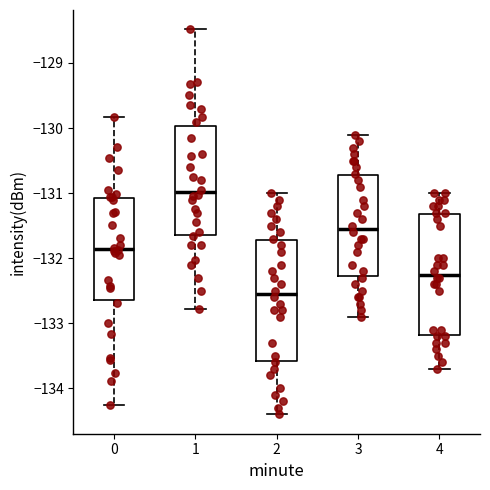

Where does the lower whisker of the box at x = 4 end on the y-axis? The values are not printed on the chart, so give them approximately, as read against the axis.

-133.7